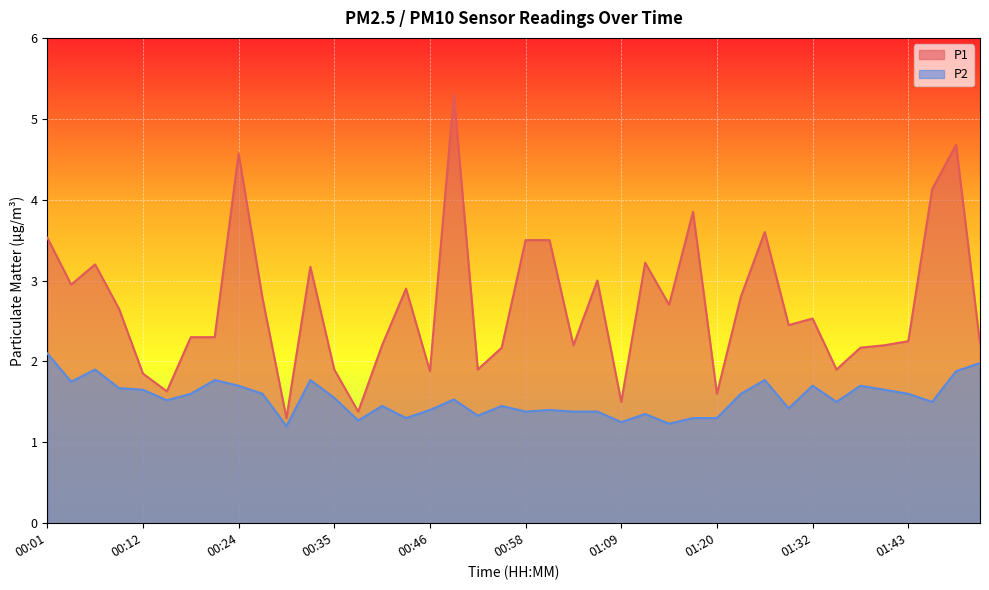

Which series has the largest total across all categories?

P1